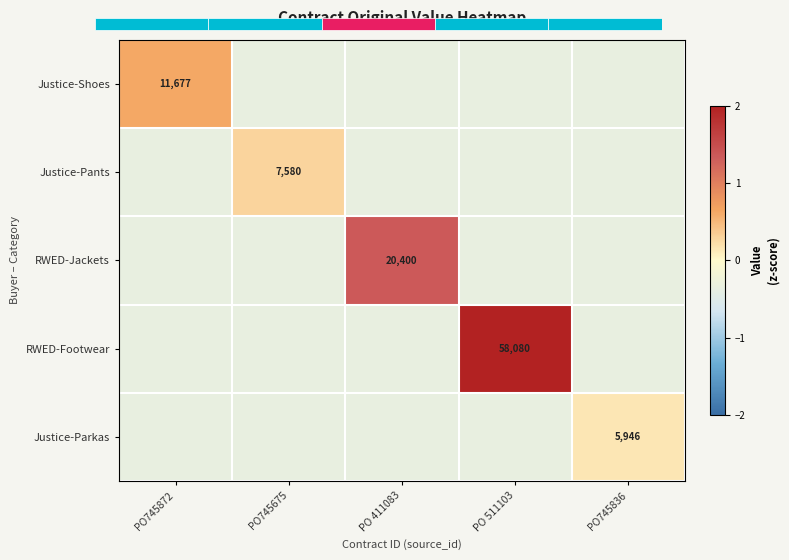

Is it true that RWED-Jackets equals -0.5 at PO745675?

False